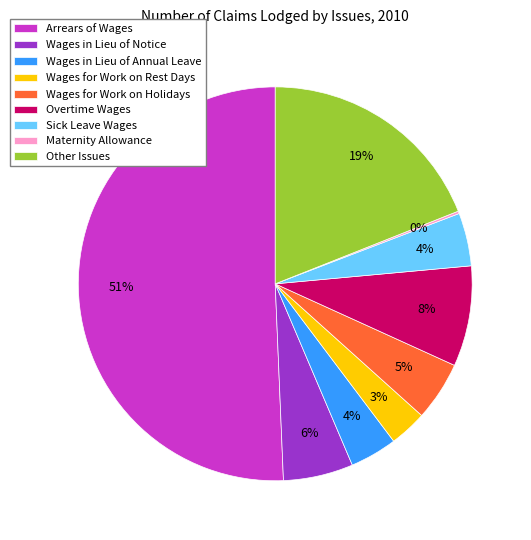

To the nearest percent, what percentage of the pie is Arrears of Wages?

51%